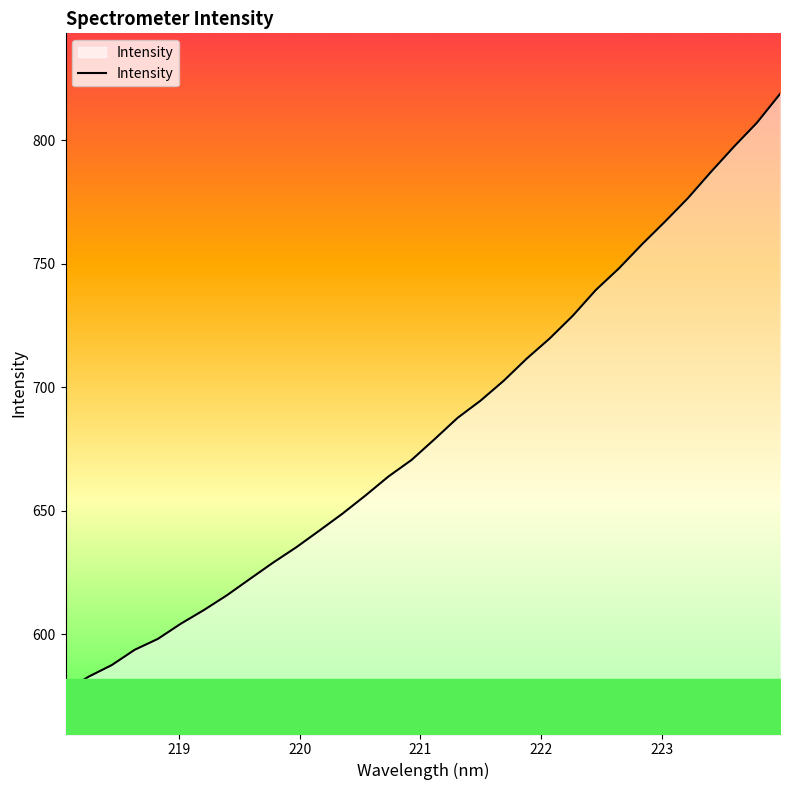

What is the difference between the maximum and minimum values?

241.6